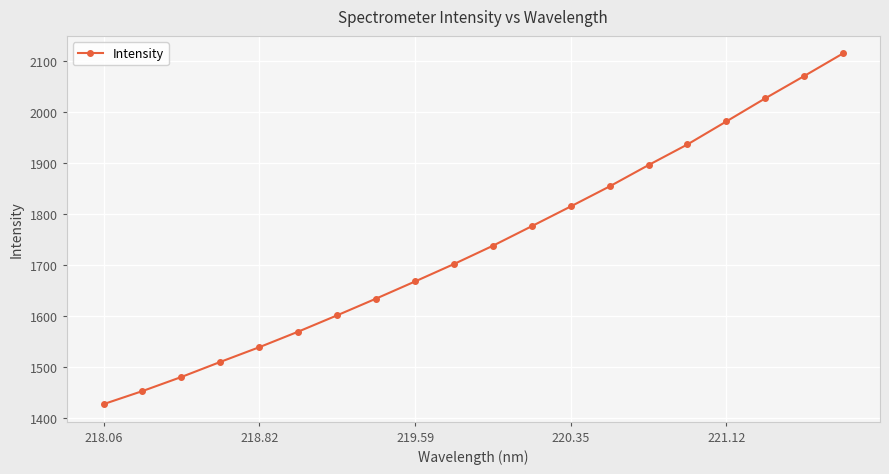

What is the difference between the maximum and minimum values?

687.3